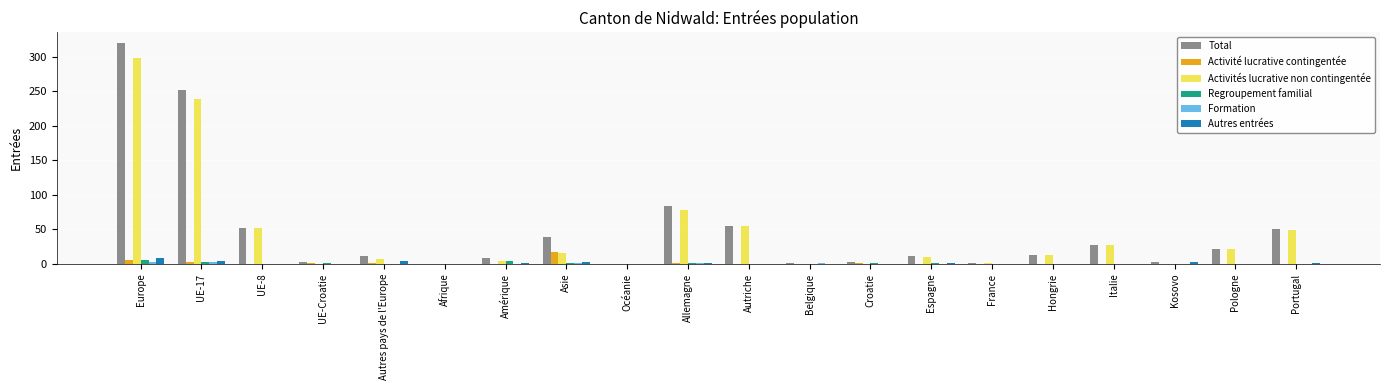

At which category is the sum across all series the highest?

Europe